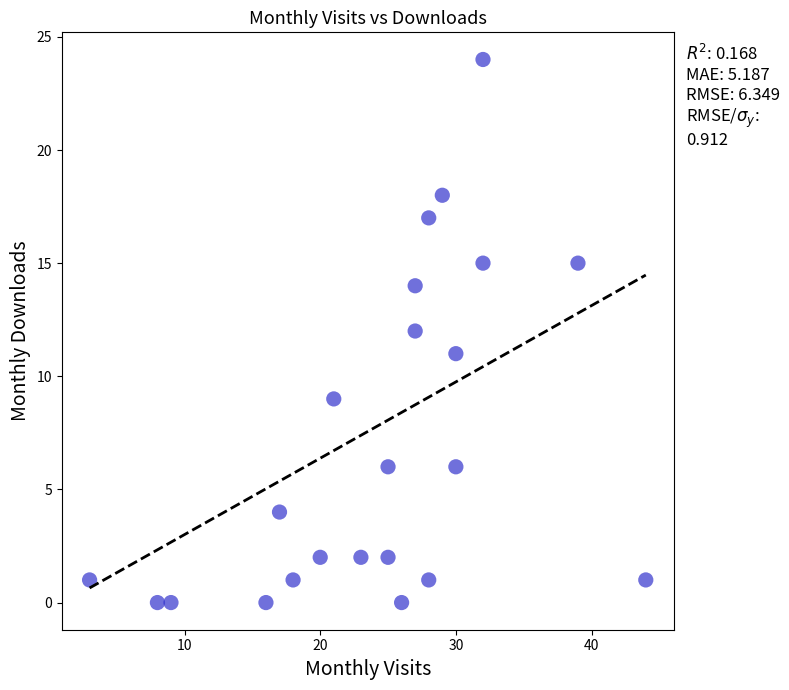

What is the range of X values (max minus min)?

41